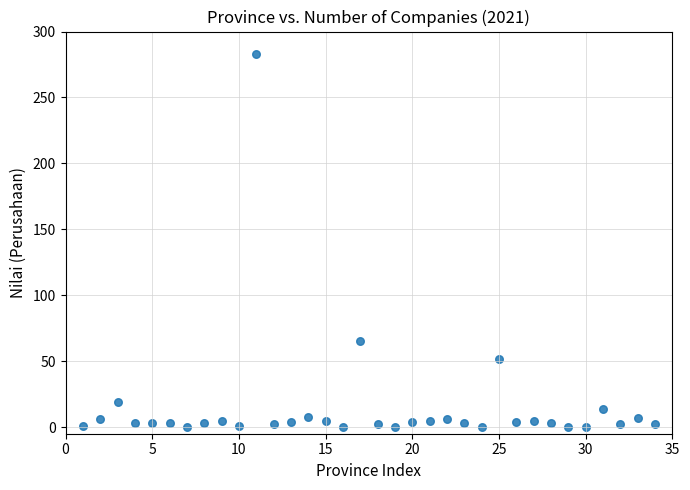

What Y value in the scatter plot is closest to 141?

65